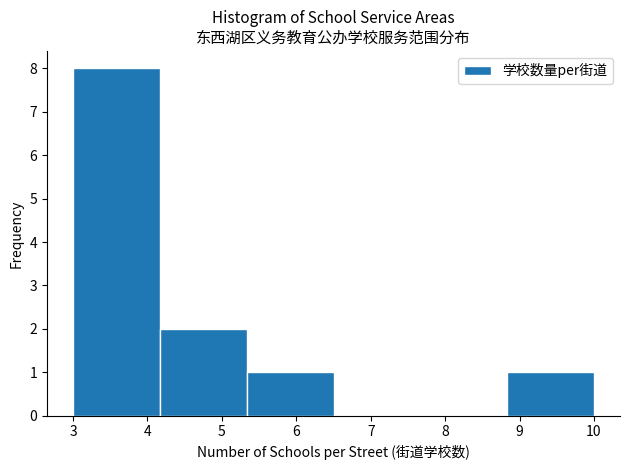

Over which range of the x-axis is the bar tallest?

3.0 to 4.2